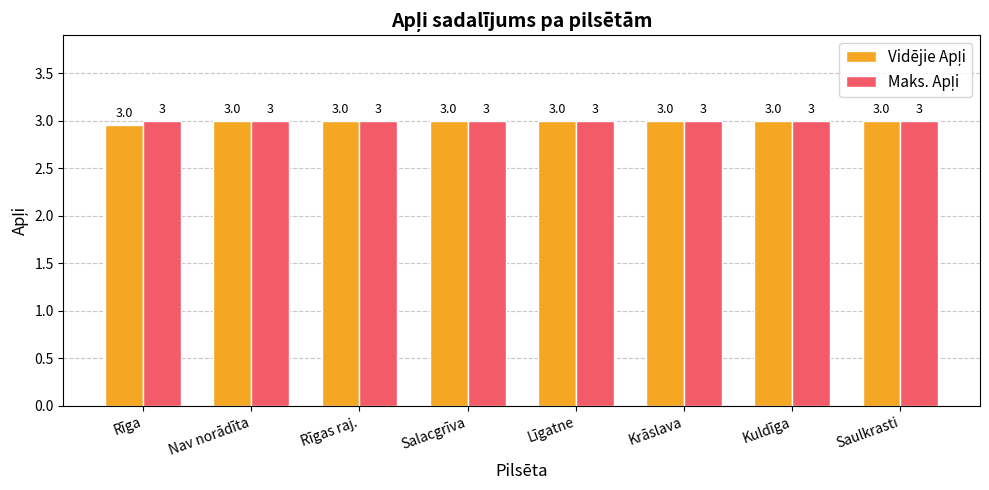

At how many categories does at least one series exceed 2?

8